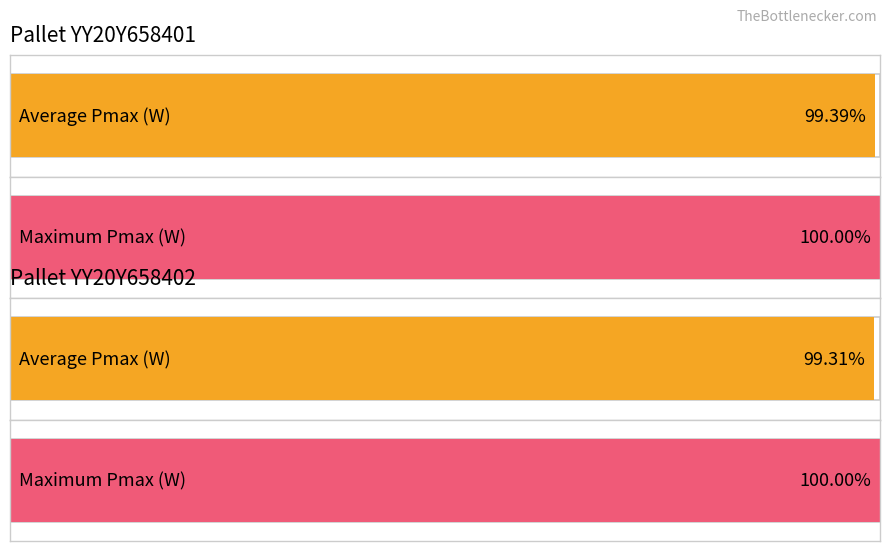

The Avg Eff (%) series shows 10.7 at 4. True or false?

False